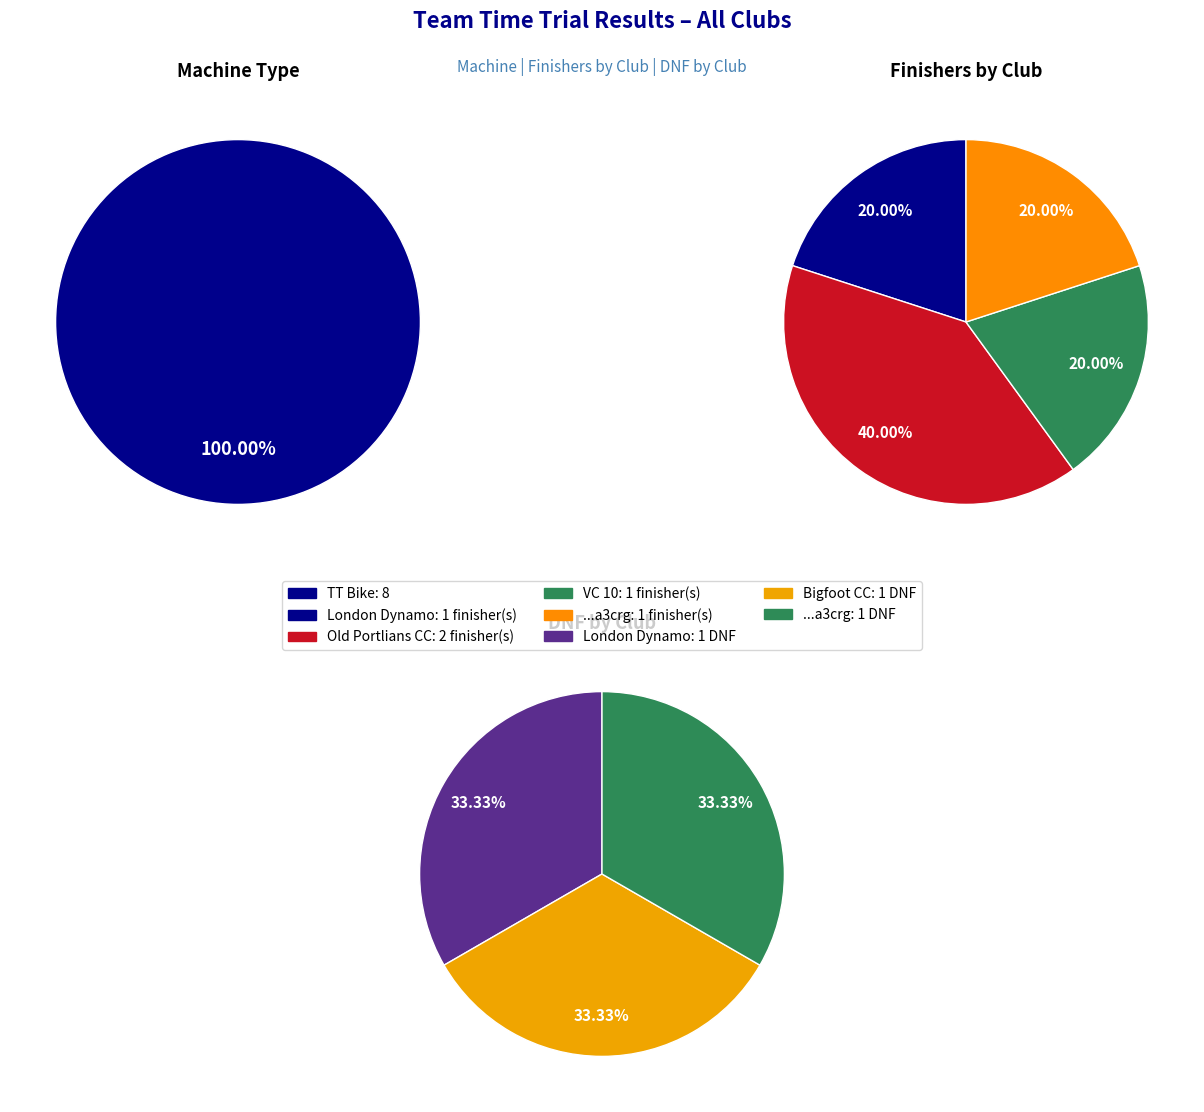

How many segments does this pie chart have?

4